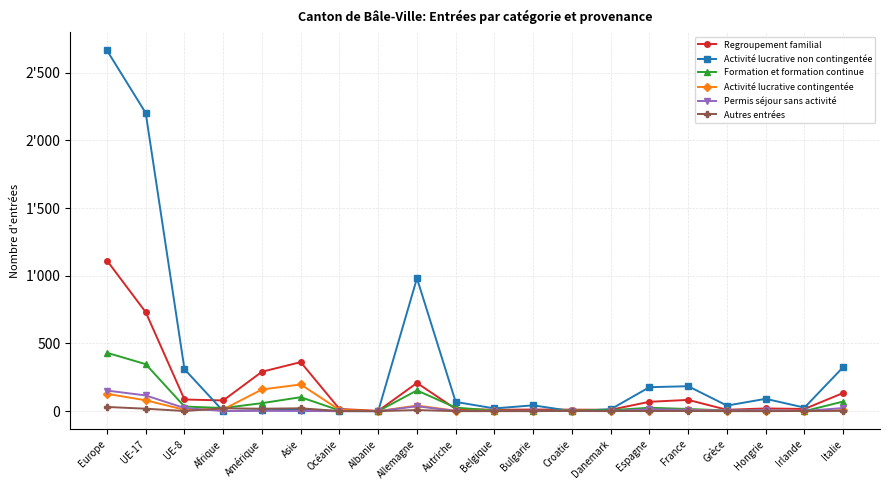

At which label does Autres entrées reach its minimum?

Albanie